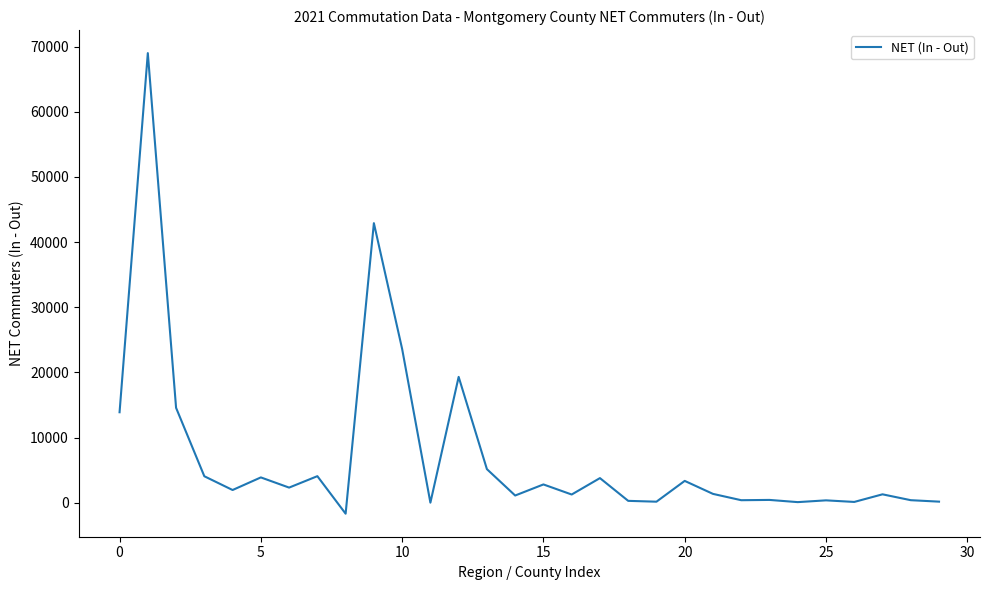

What is the smallest value displayed?

-1693